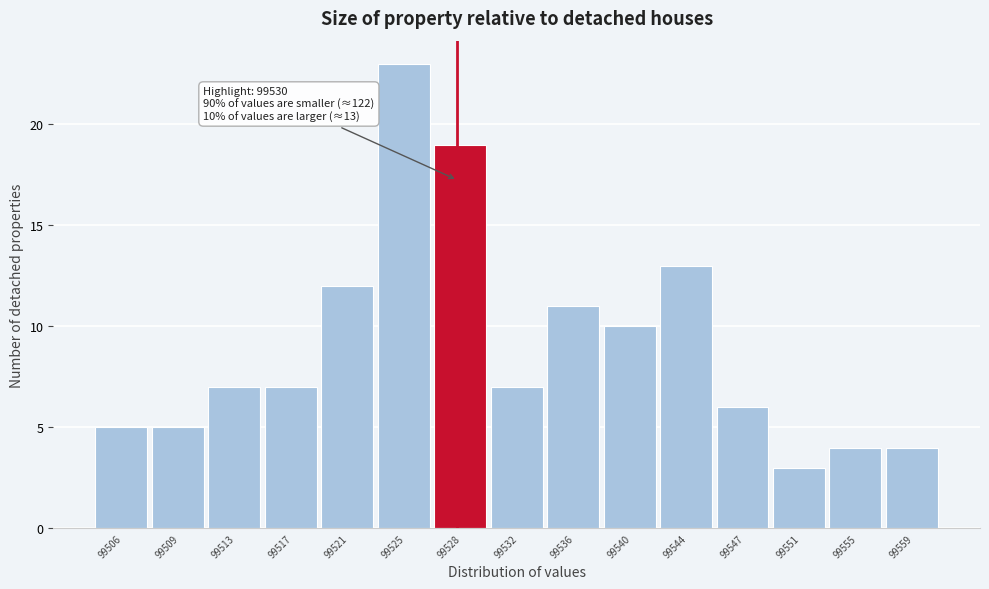

Reading left to right, transcribe all the data shown in this chart.

5	5	7	7	12	23	19	7	11	10	13	6	3	4	4